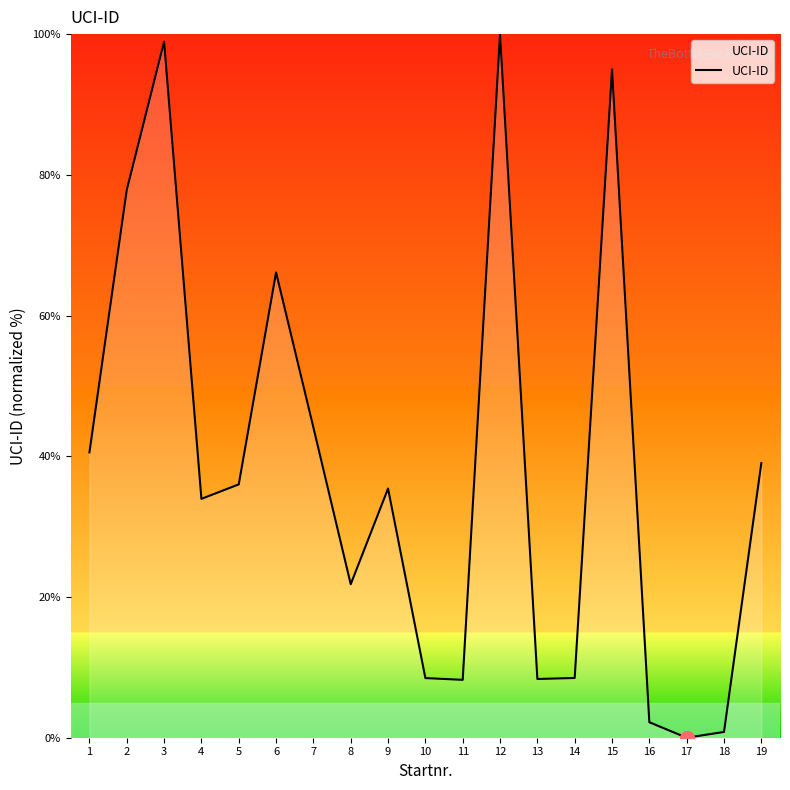

True or false: the data shows 61.6 at 17.

False